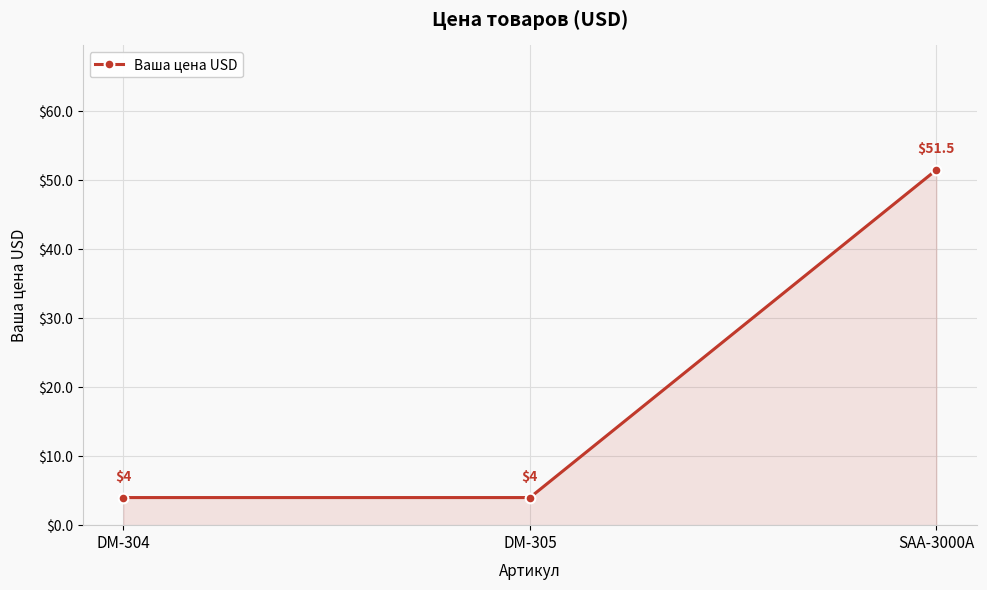

What is the label of the 3rd point from the right?

DM-304